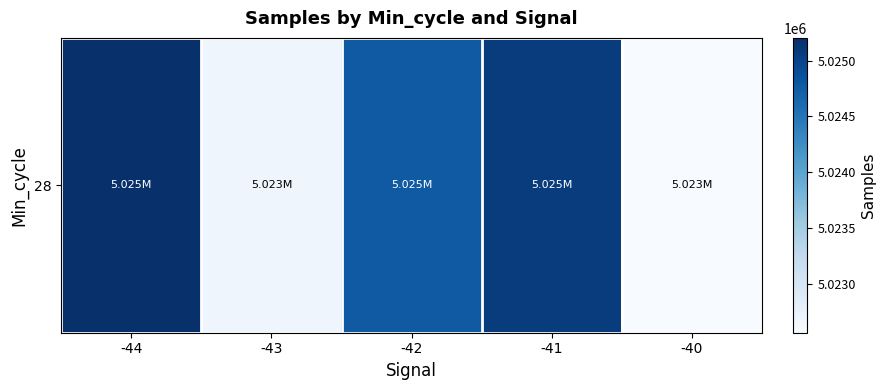

Count the number of categories in the chart.

5